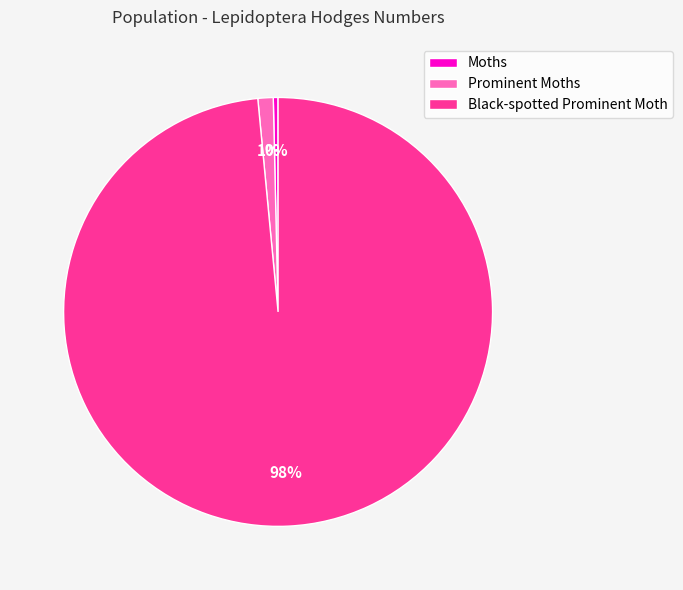

Which category has the smallest portion of the pie?

Moths